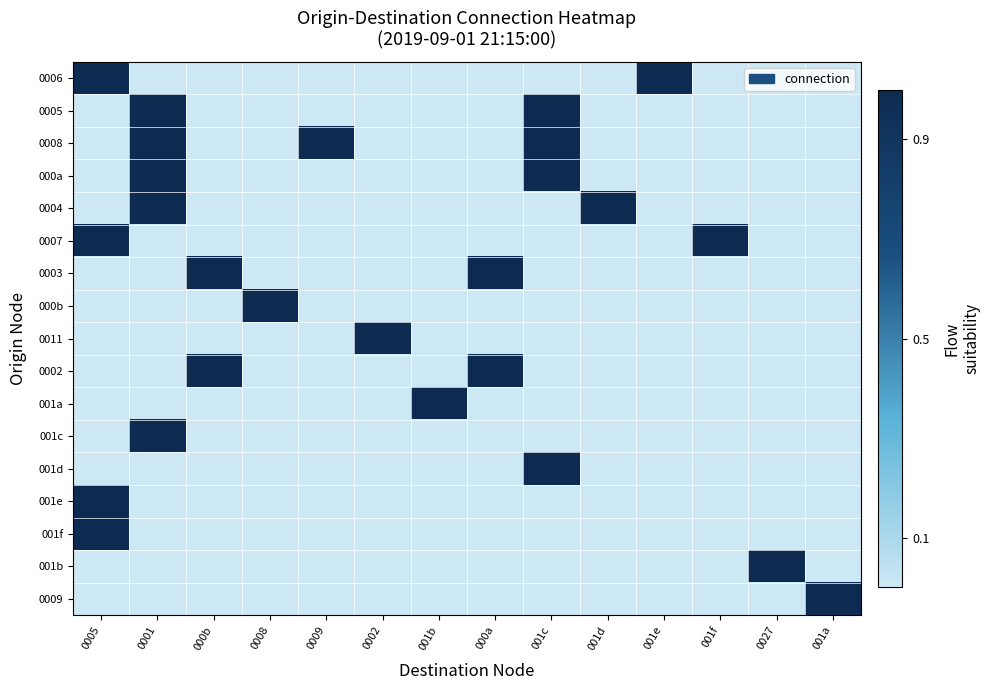

What is the difference between the highest and lowest values at 001e?

1